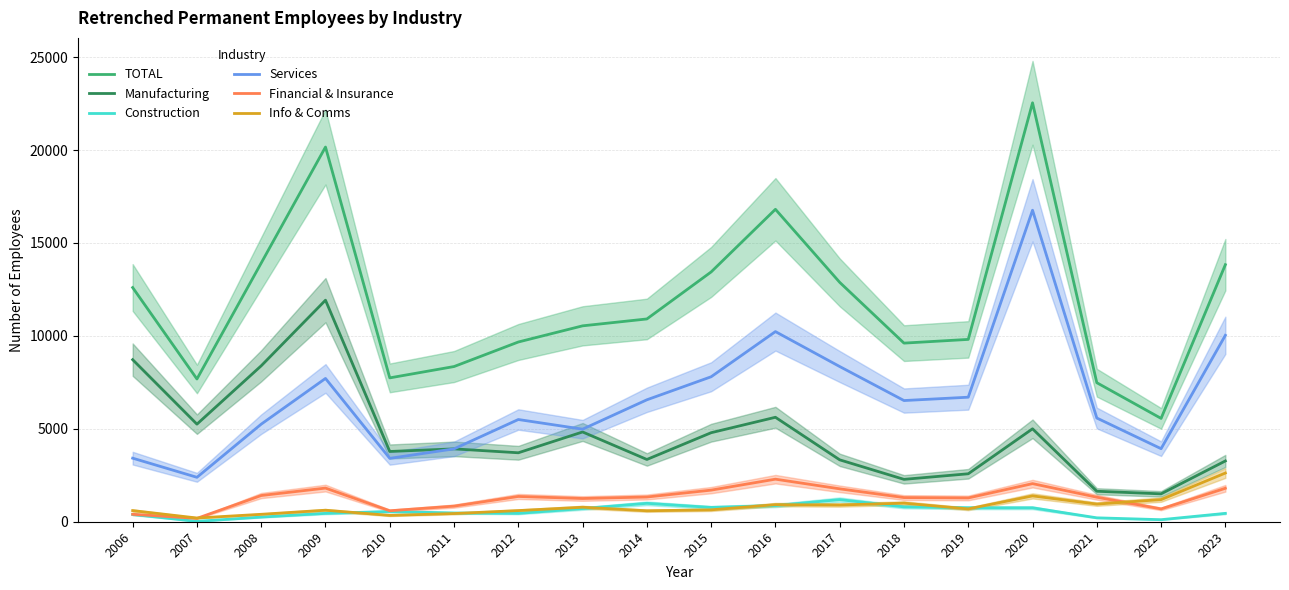

How many lines are shown in the chart?

6